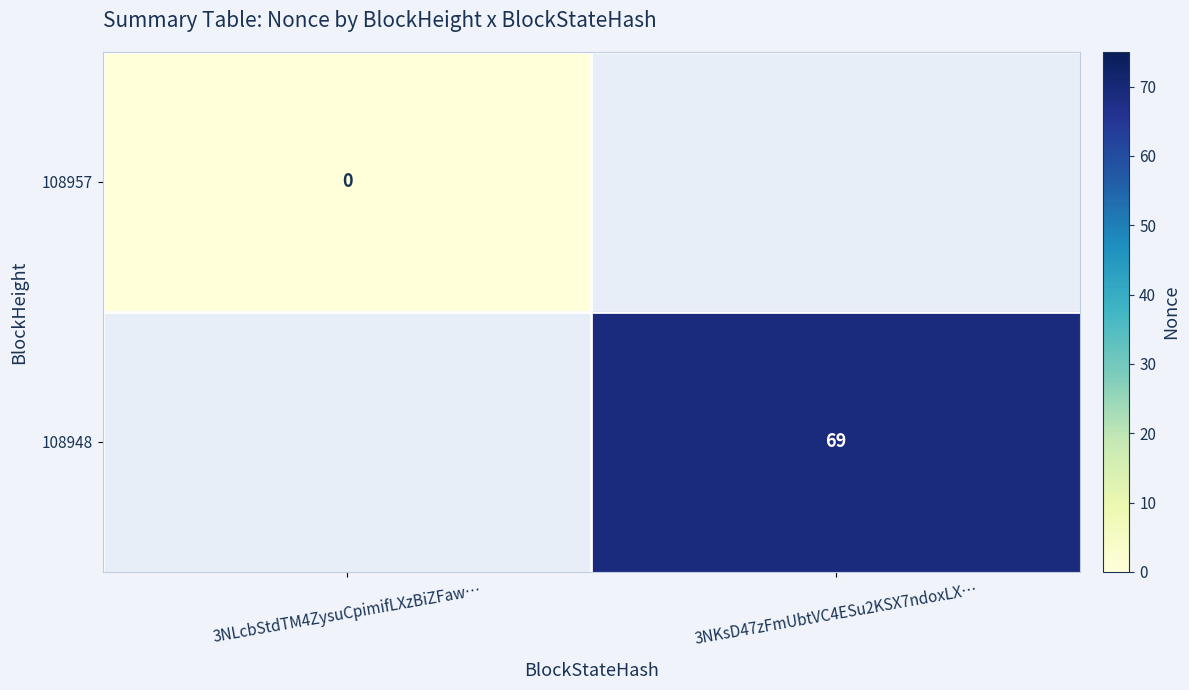

True or false: 108948 has a value of 35 at 3NKsD47zFmUbtVC4ESu2KSX7ndoxLX….

False